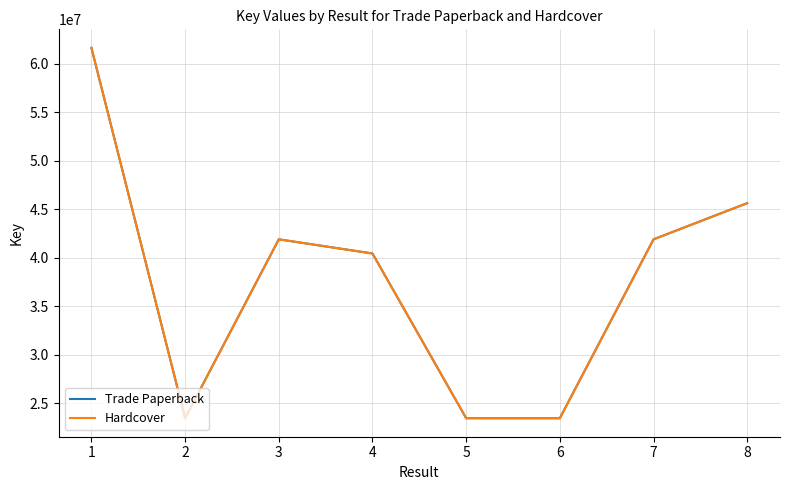

Does the chart display data point markers on the line(s)?

No